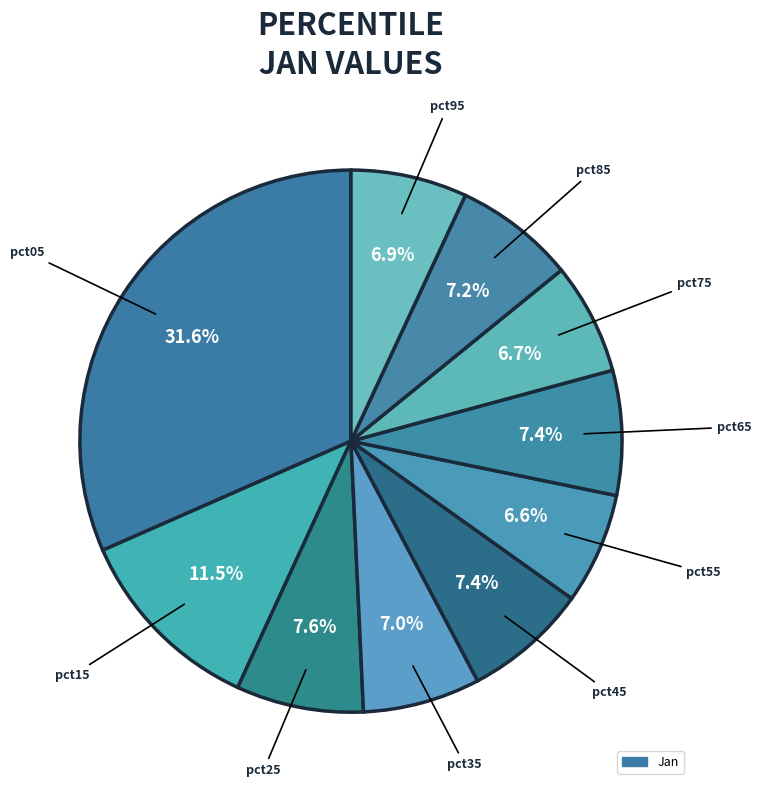

Which slice is the smallest?

pct55